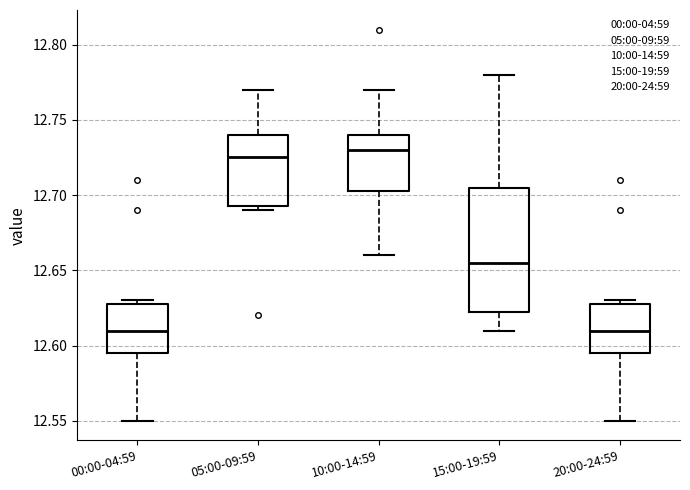

Where does the median line of the box for 15:00-19:59 sit on the y-axis? The values are not printed on the chart, so give them approximately, as read against the axis.

12.655